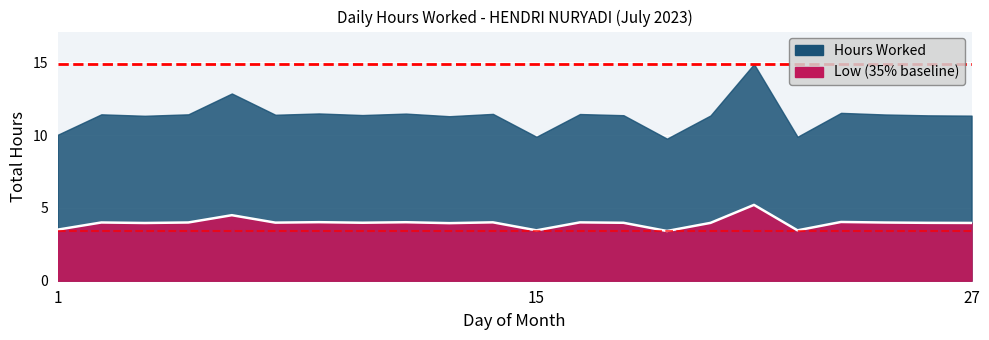

Which category has the lowest value in the Min Low (3.41) series?

1